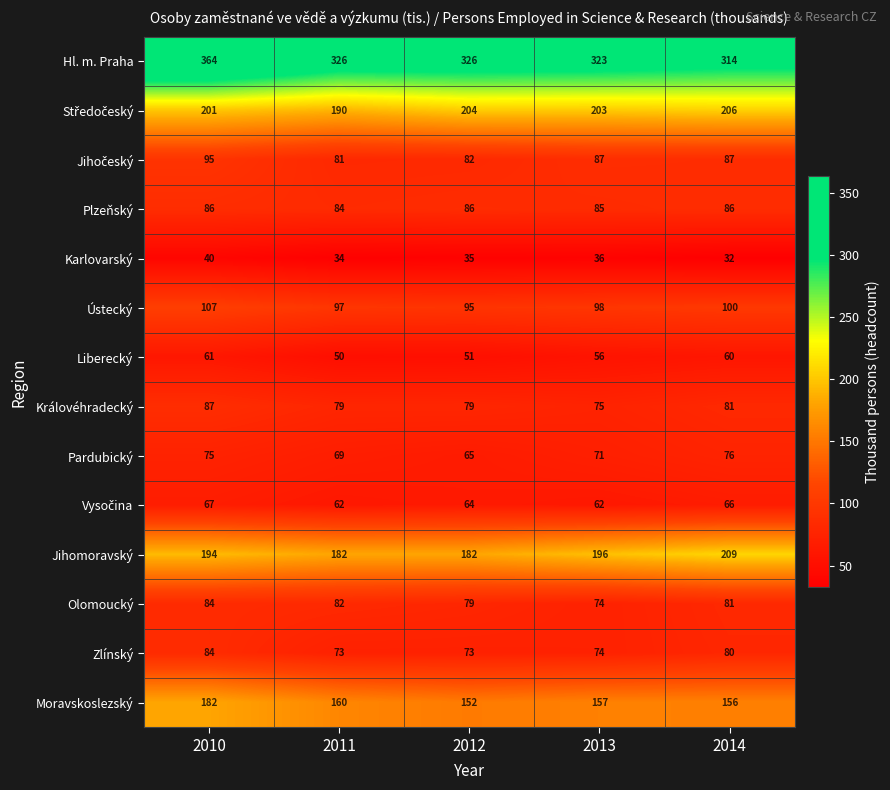

Where does the Zlínský series first go above 74?

2010